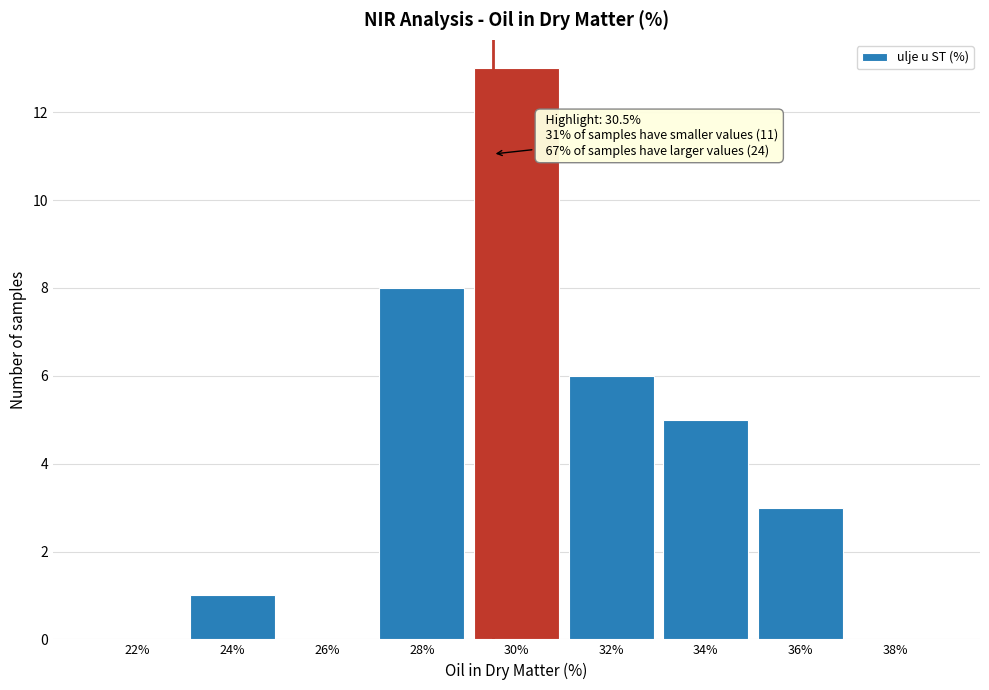

Reading right to left, list all the values displayed in this chart.

38%=0	36%=3	34%=5	32%=6	30%=13	28%=8	26%=0	24%=1	22%=0